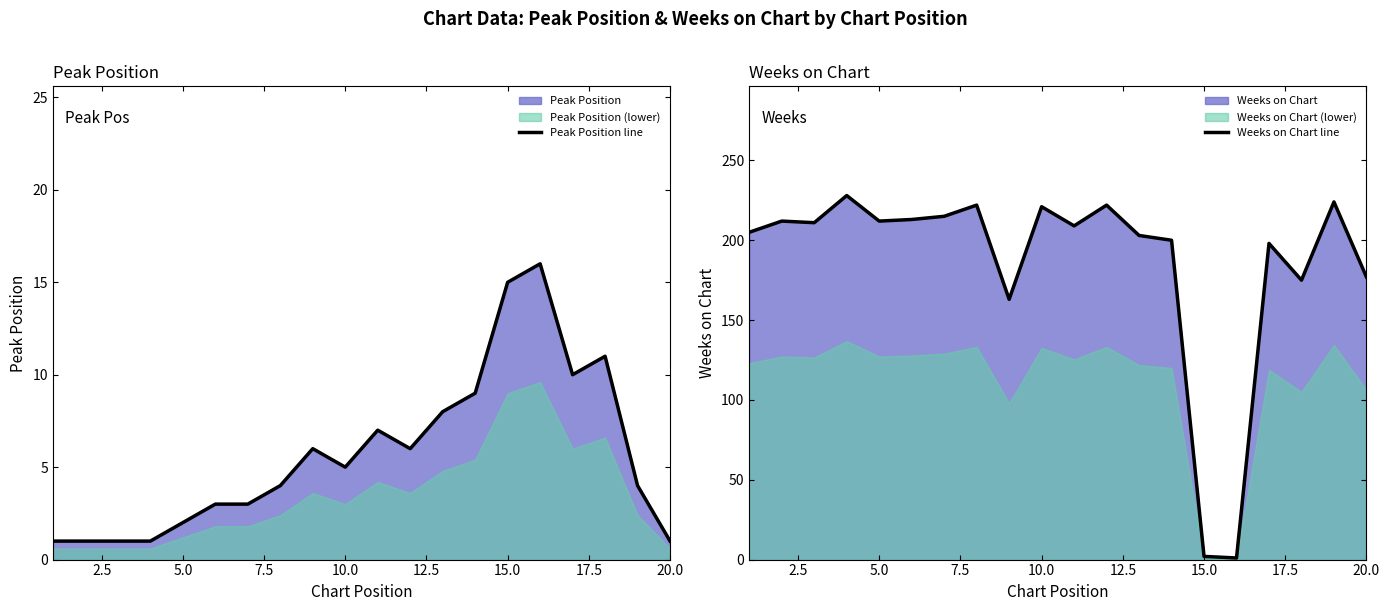

How many interior local valleys does the Peak Position line series have?

3